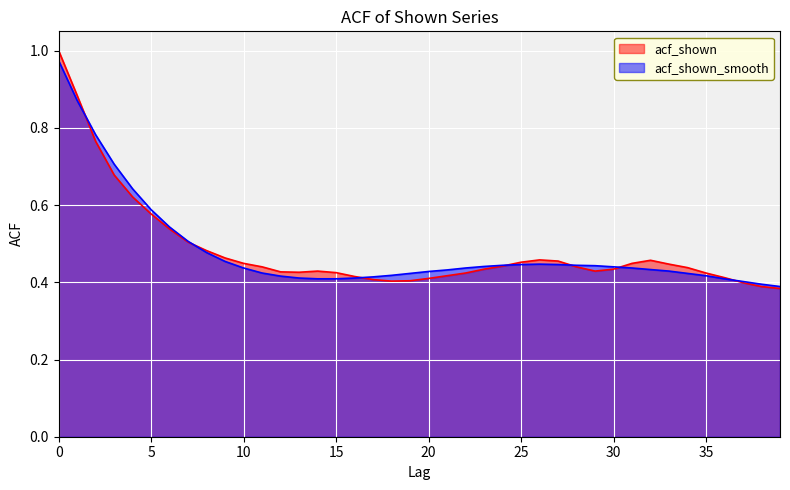

What is the sum of all acf_shown values?

19.3